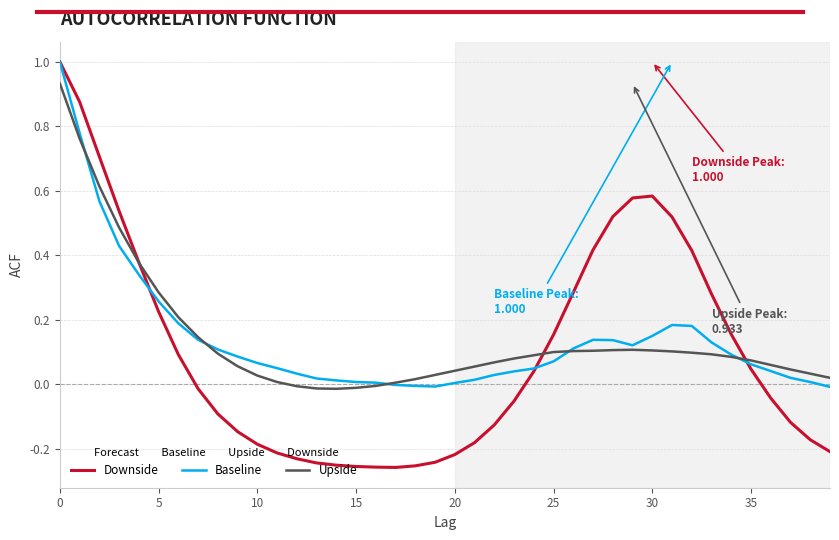

Which series has the widest spread of values?

Downside